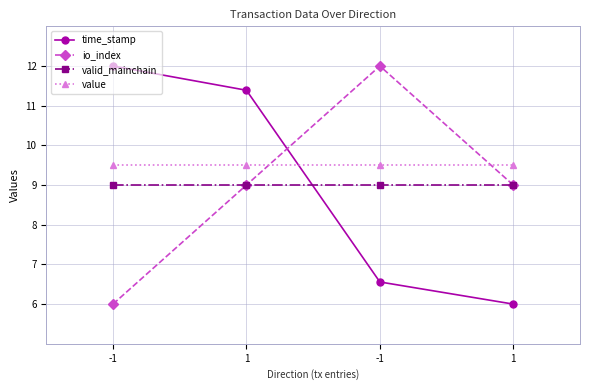

Does the chart have visible grid lines?

Yes